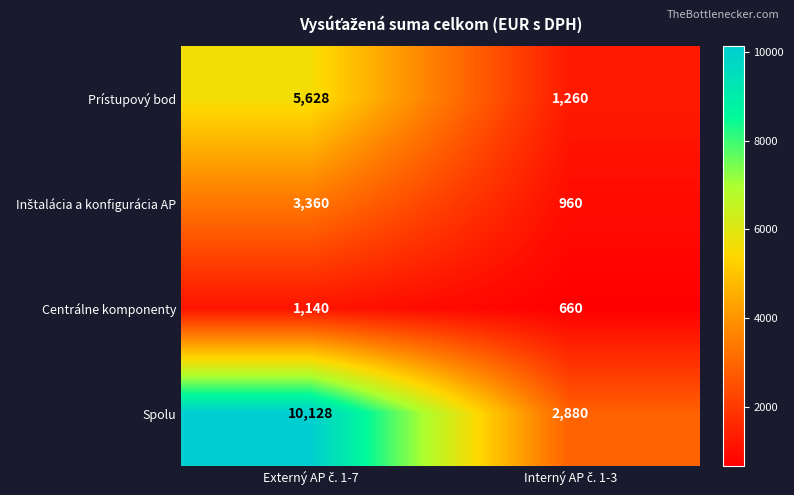

Count the number of categories in the chart.

2